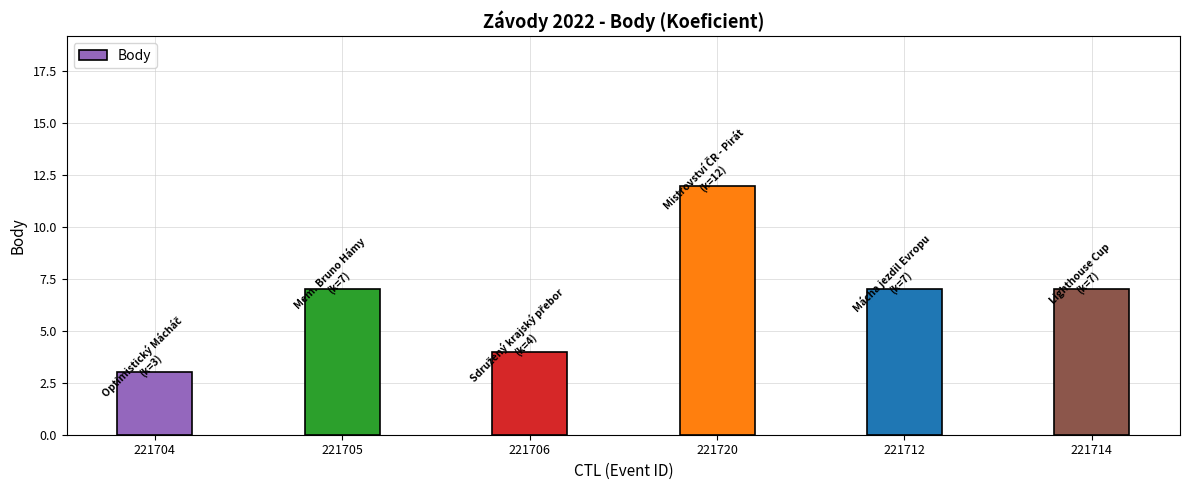

What is the sum of all values?

40